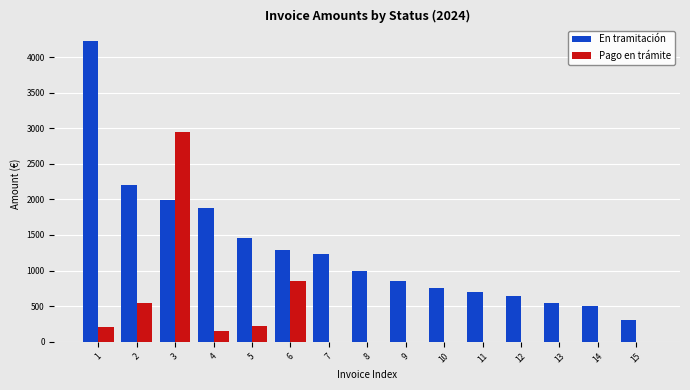

Are the bars horizontal?

No